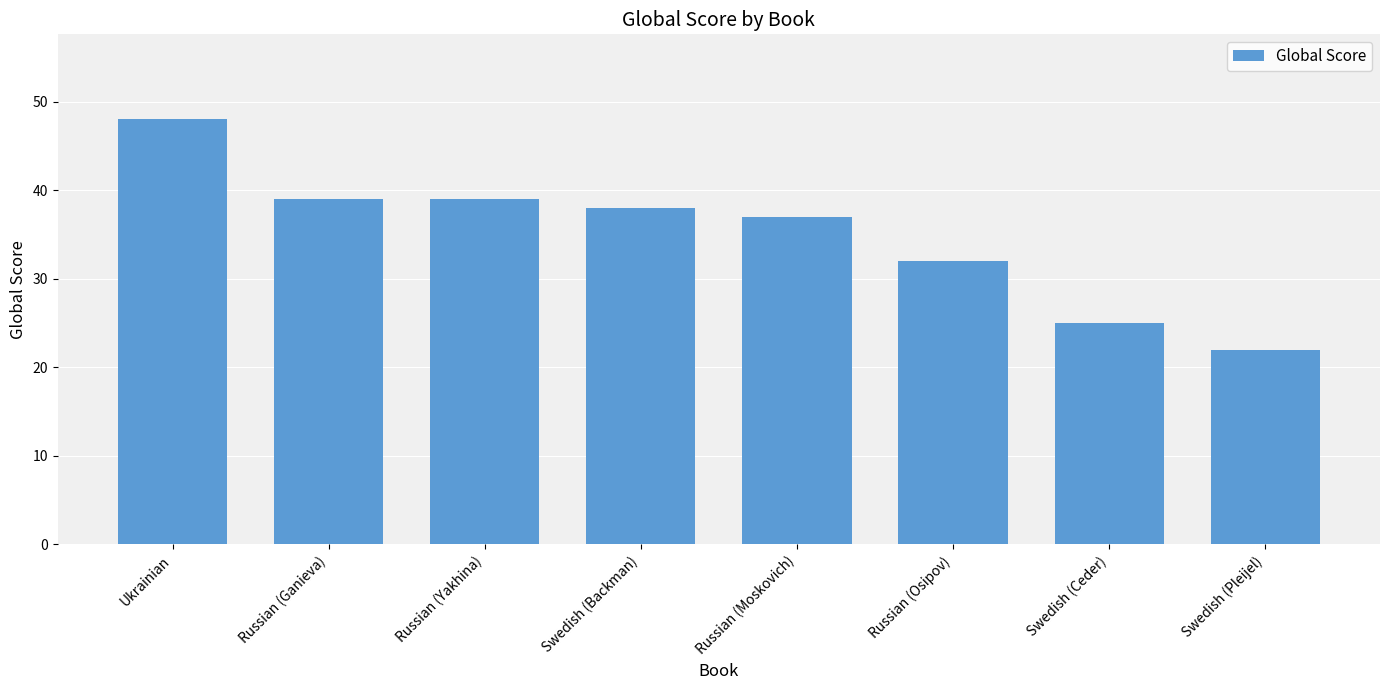

The chart shows a value of 32 at Russian (Osipov). True or false?

True